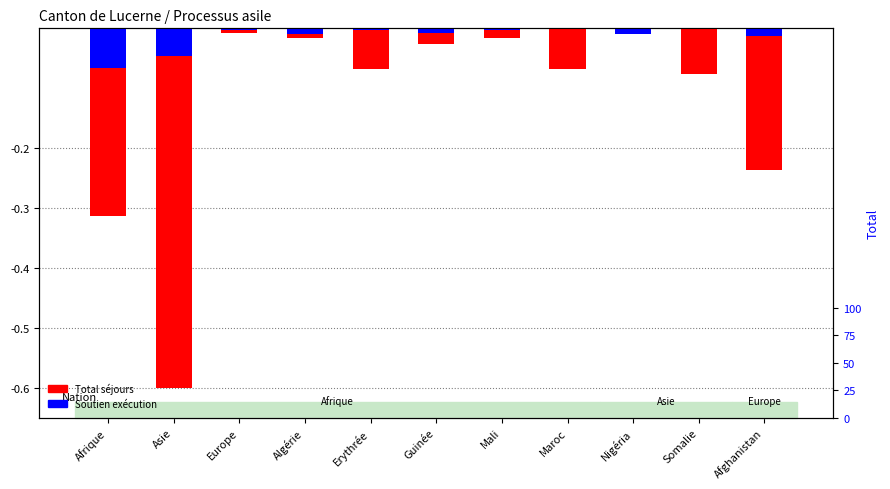

How many groups of bars are there?

11